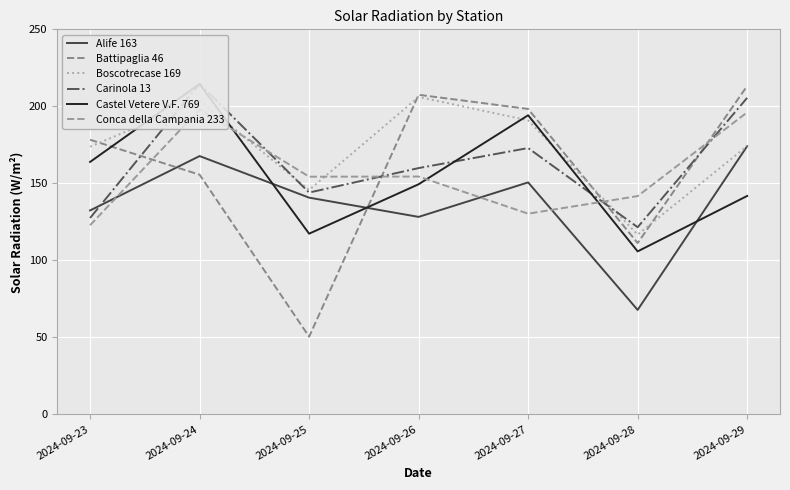

How many times do Alife 163 and Battipaglia 46 cross each other?

2